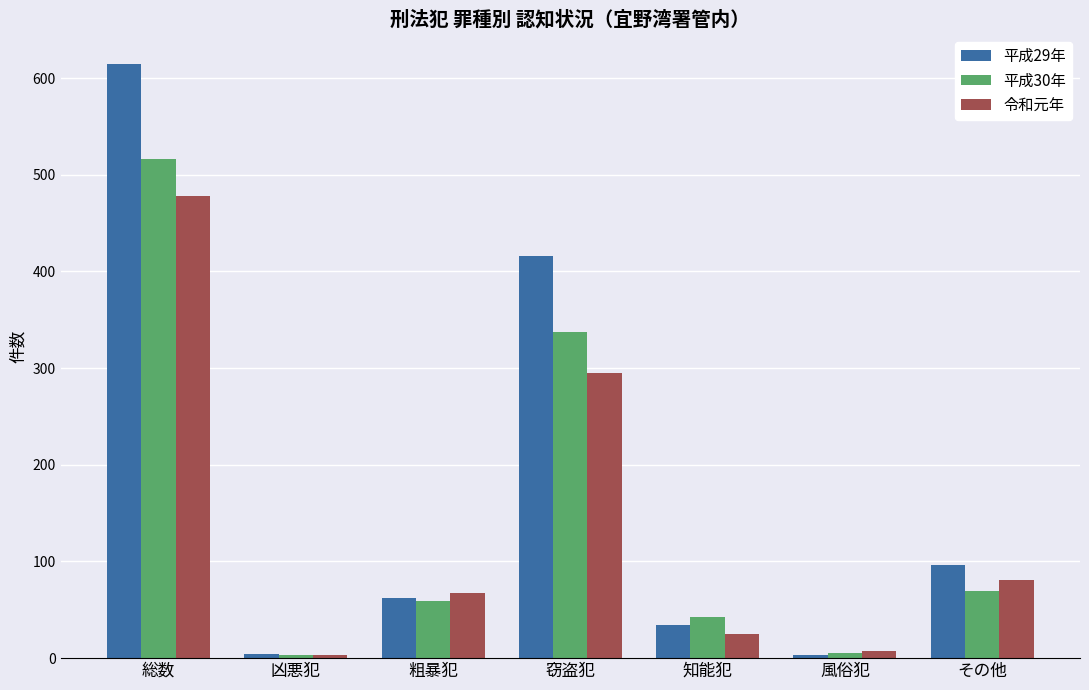

Which series has the widest spread of values?

平成29年